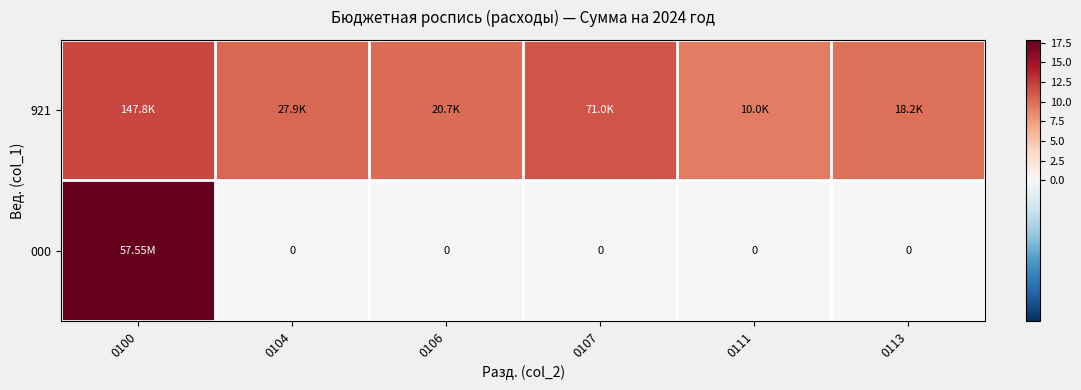

Rank the series at 0107 from lowest to highest value.

000, 921